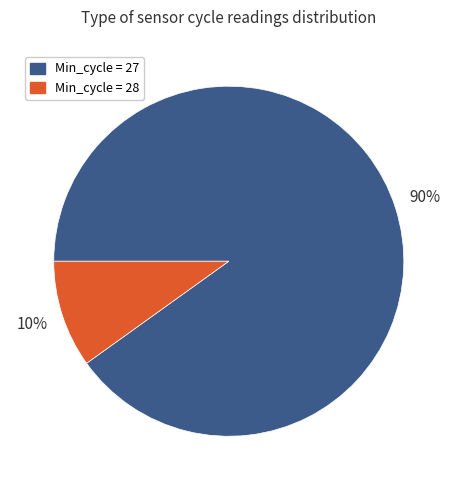

To the nearest percent, what is the difference between the largest and smallest slice percentages?

80%